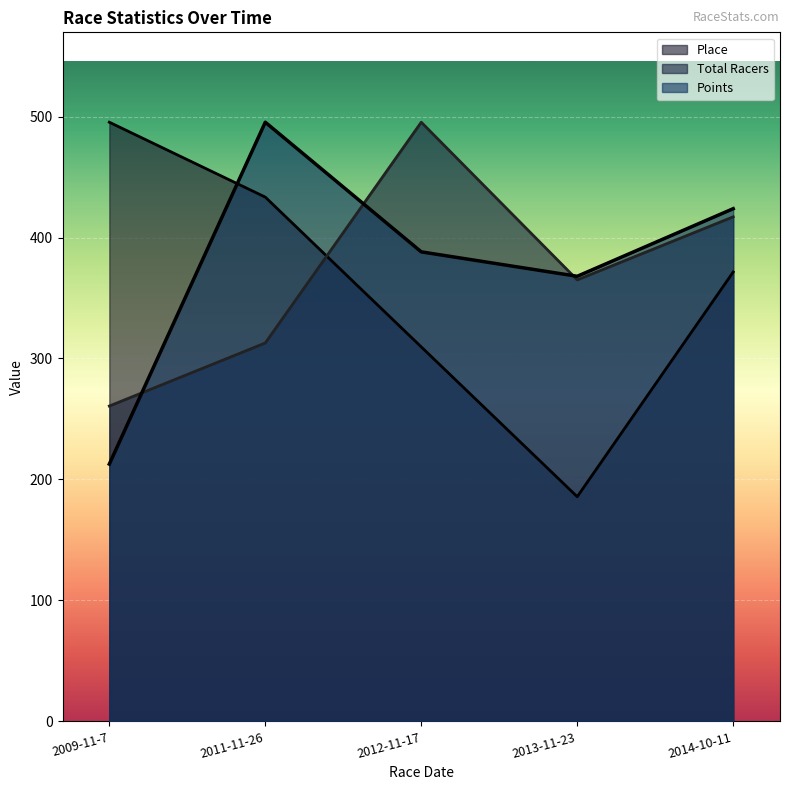

Is the value of Place at 2009-11-7 greater than the value of Points at 2013-11-23?

Yes